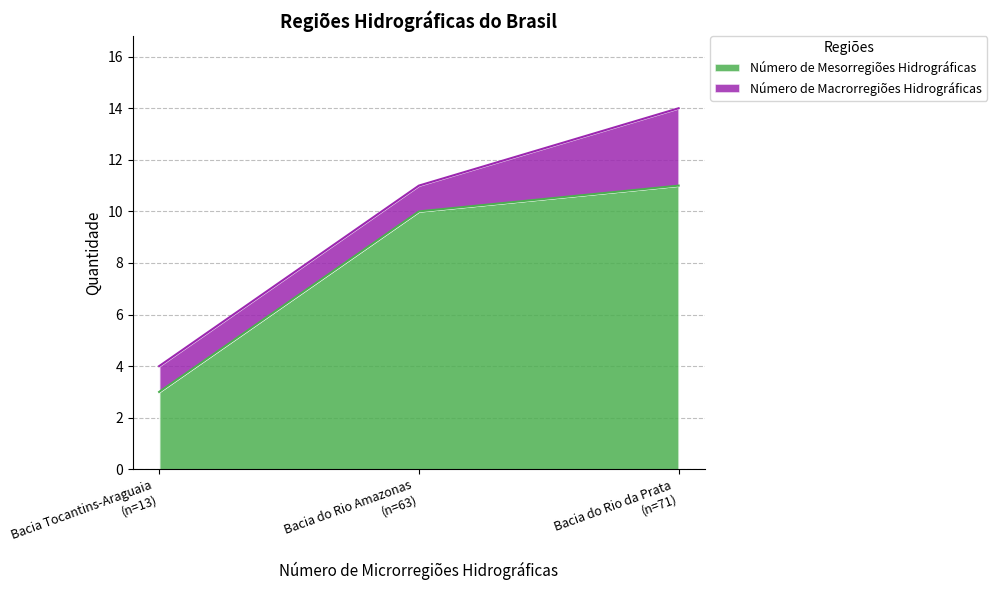

At how many categories does at least one series exceed 1?

3